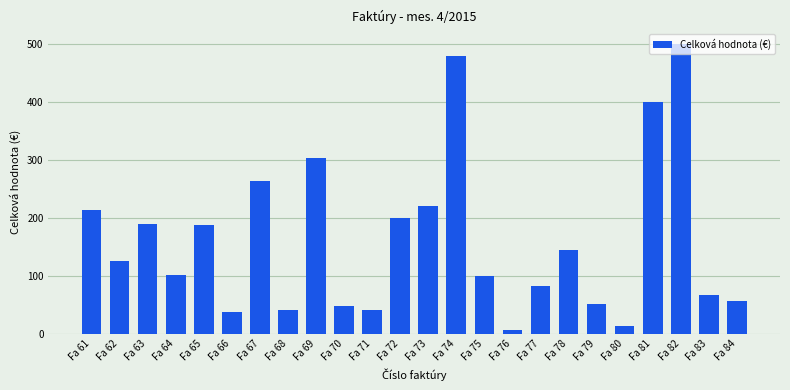

What is the difference between the values at Fa 64 and Fa 79?

51.2